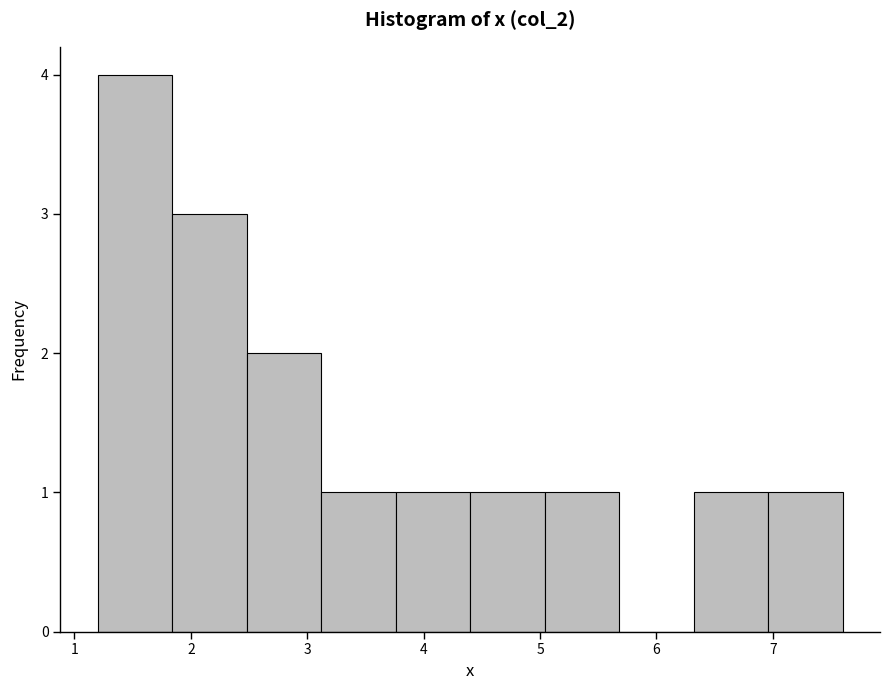

Reading left to right, transcribe this chart: for each bar, give the range it covers on the x-axis and its height. Neither the bar edges nor the heights are printed on the chart, so give them approximately, as read against the axes.

1.20 to 1.84: 4
1.84 to 2.48: 3
2.48 to 3.12: 2
3.12 to 3.76: 1
3.76 to 4.40: 1
4.40 to 5.04: 1
5.04 to 5.68: 1
5.68 to 6.32: 0
6.32 to 6.96: 1
6.96 to 7.60: 1